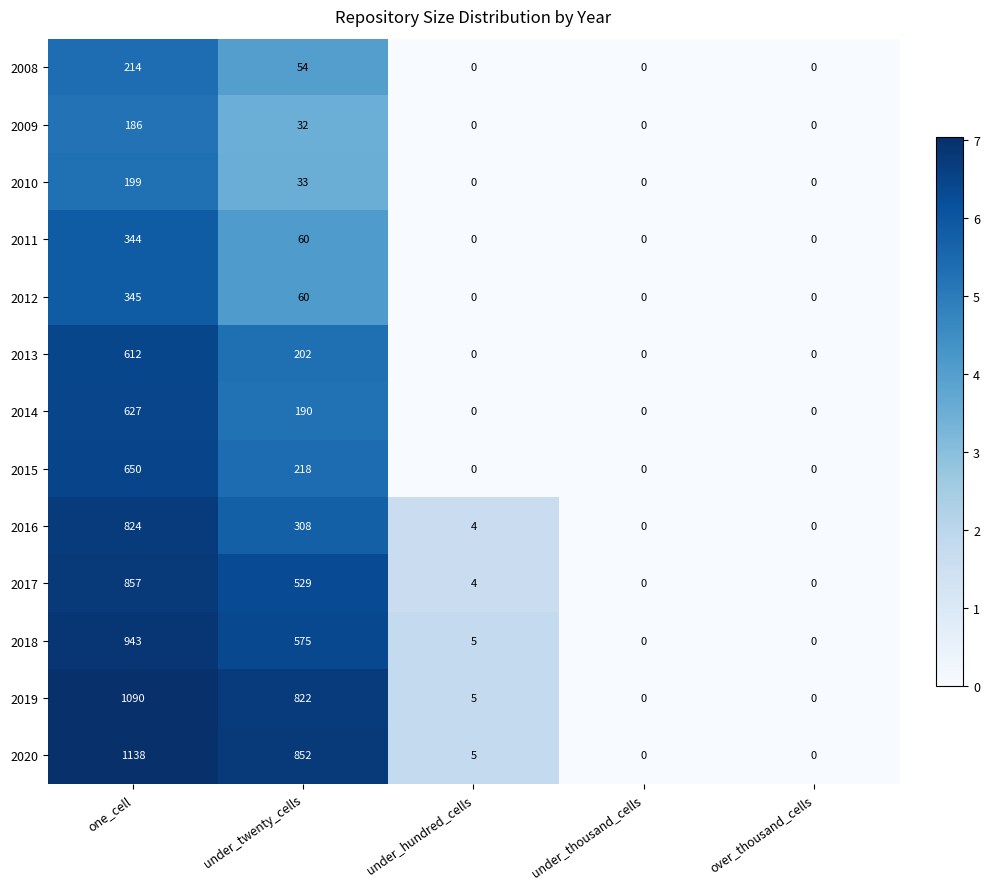

What is the difference between the maximum and minimum values in the 2015 series?

650